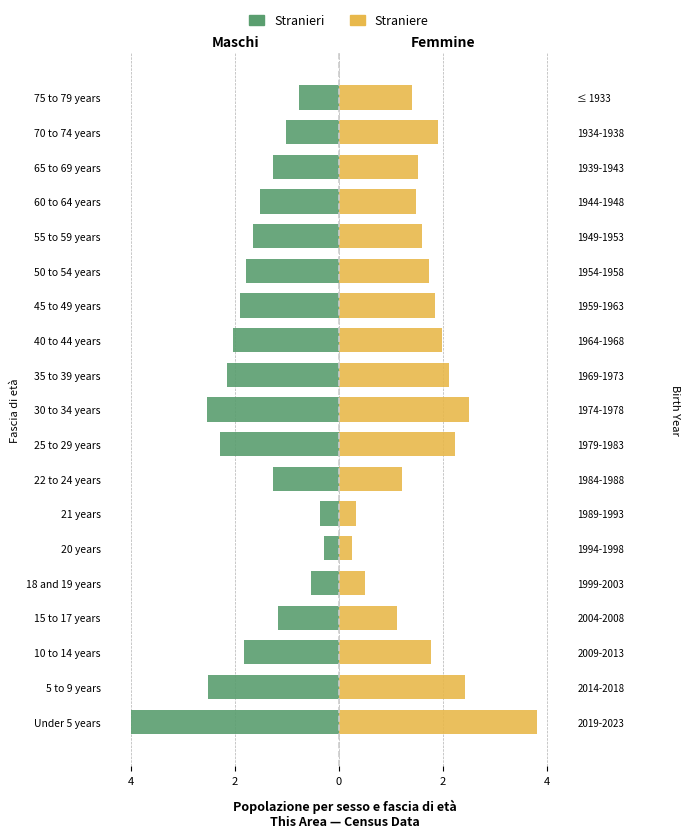

Which series changed the most between 21 years and 60 to 64 years?

Maschi